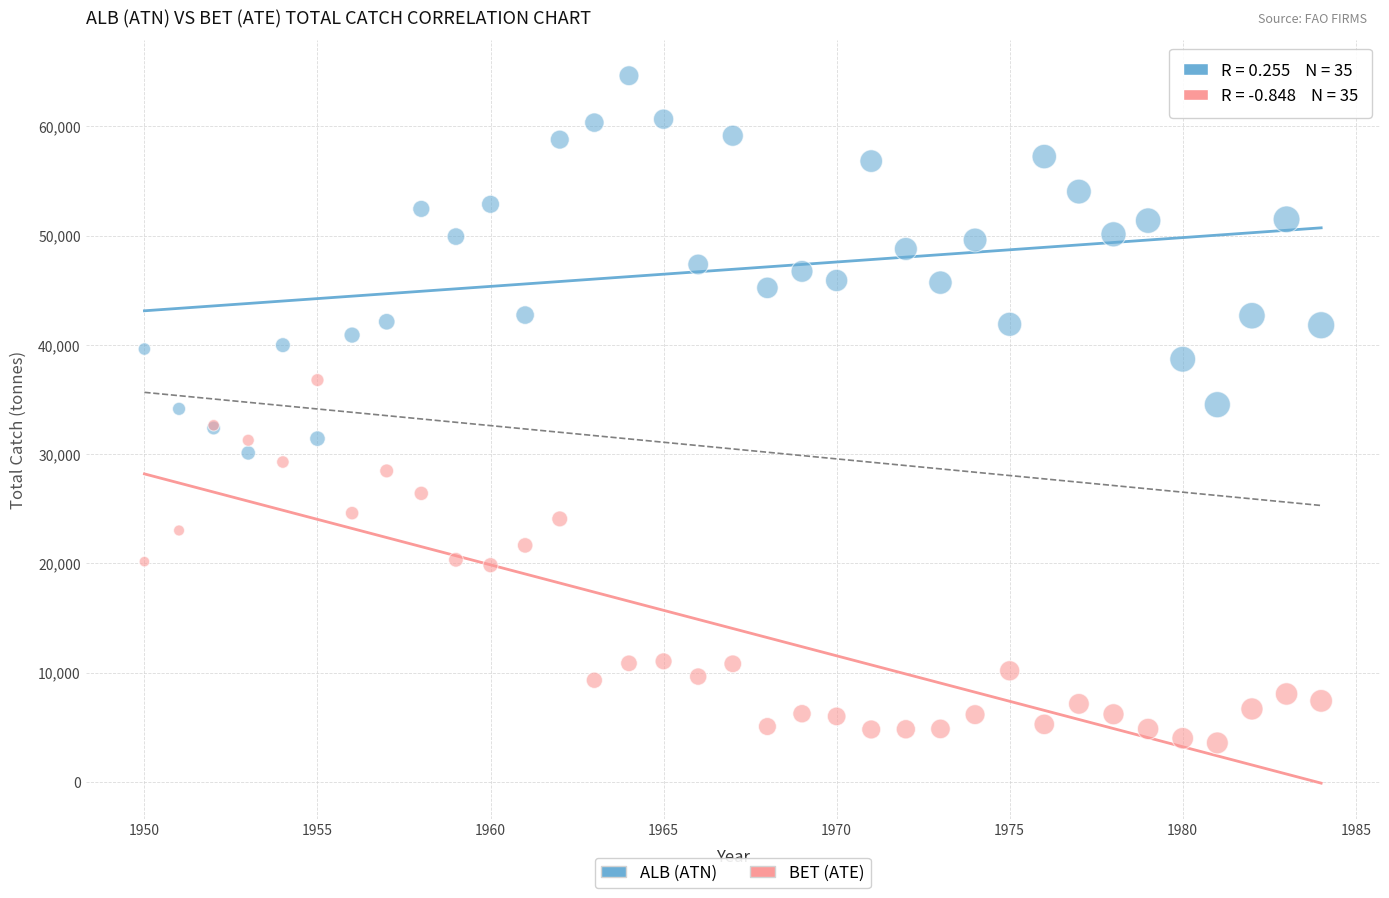

Which series contains the highest Y value?

ALB (ATN)